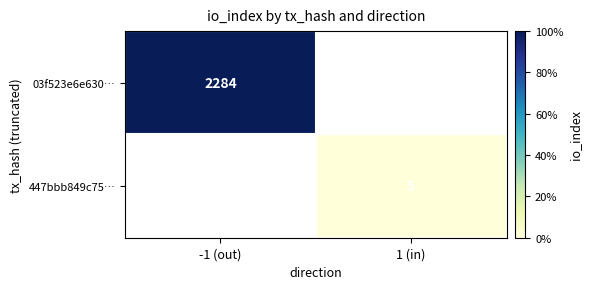

The value of 03f523e6e630… at -1 (out) is 3389. True or false?

False